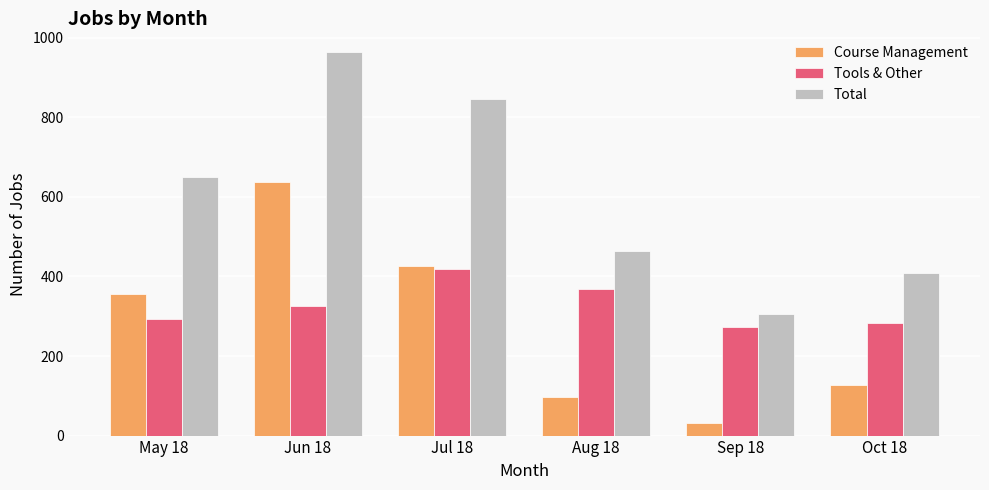

What is the value of the Tools & Other bar at the 6th from the left?

282